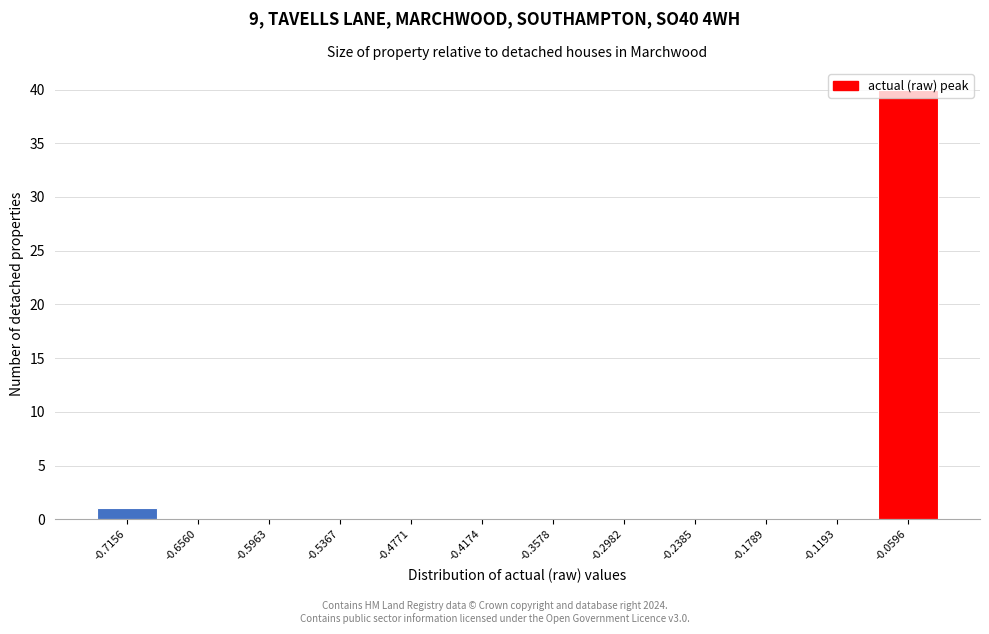

What is the change in value from -0.2982 to -0.0596?

+40